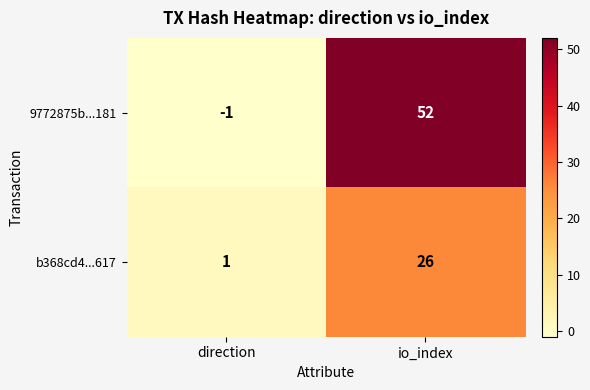

Reading left to right, what are all the values shown in this chart?

9772875b...181: -1	52
b368cd4...617: 1	26